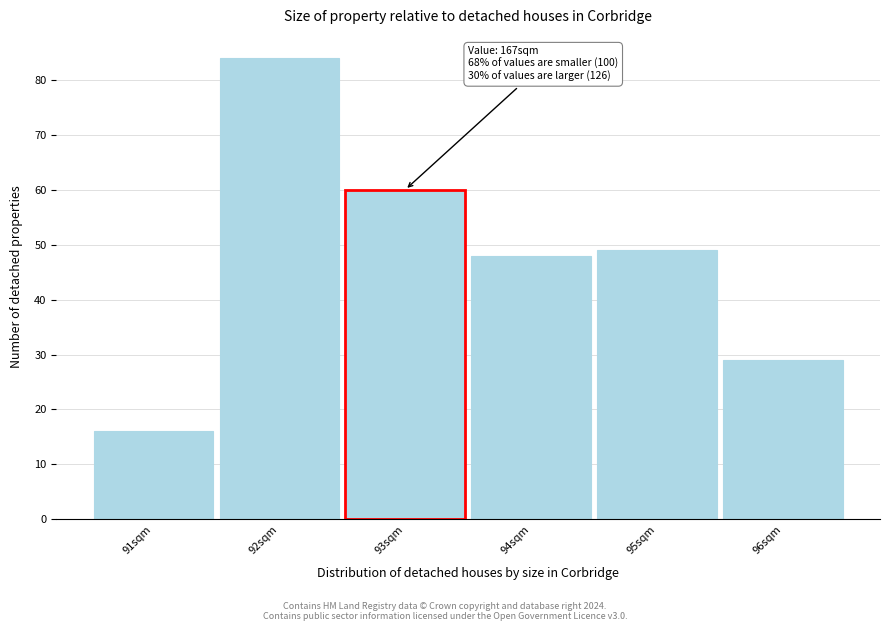

Which range on the x-axis has the tallest bar?

91.5 to 92.5